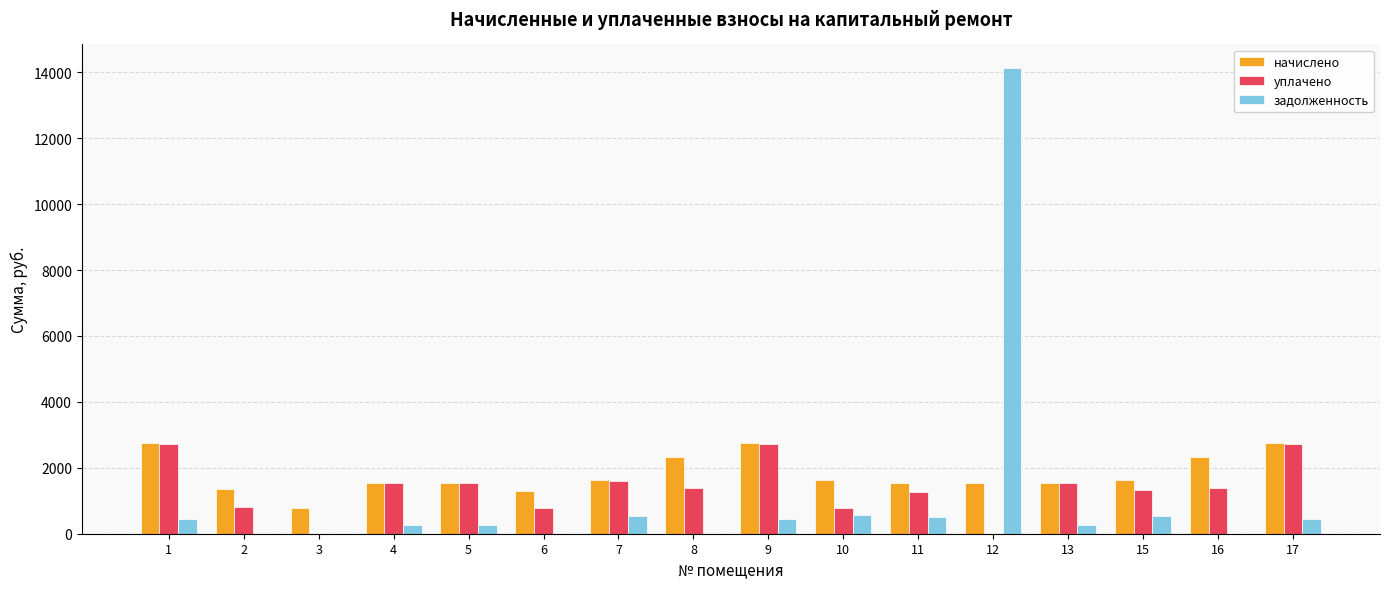

What is the sum of all задолженность values?

18449.7